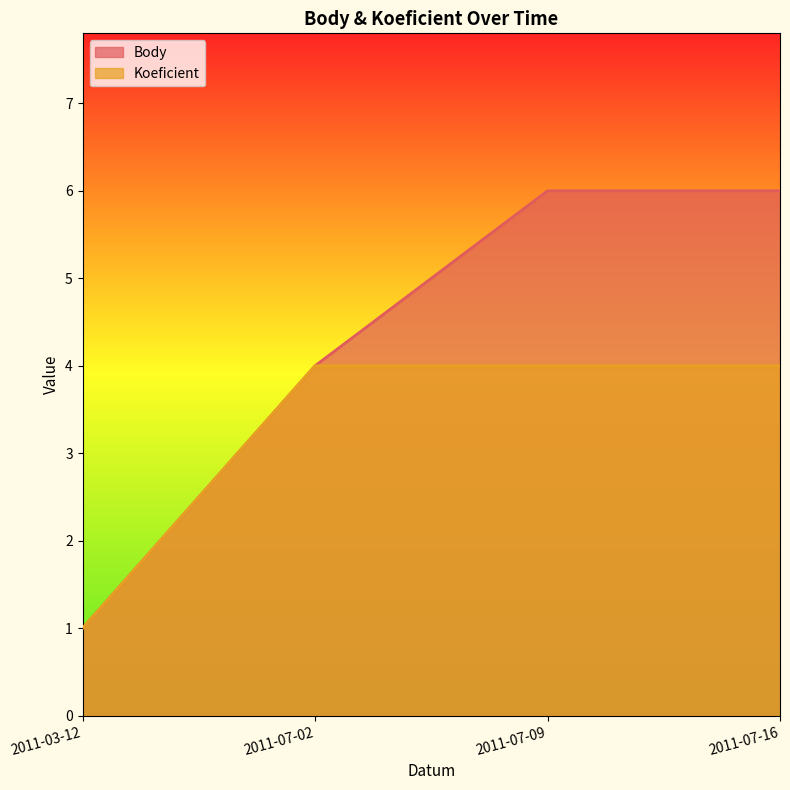

True or false: Body and Koeficient intersect in this chart.

False